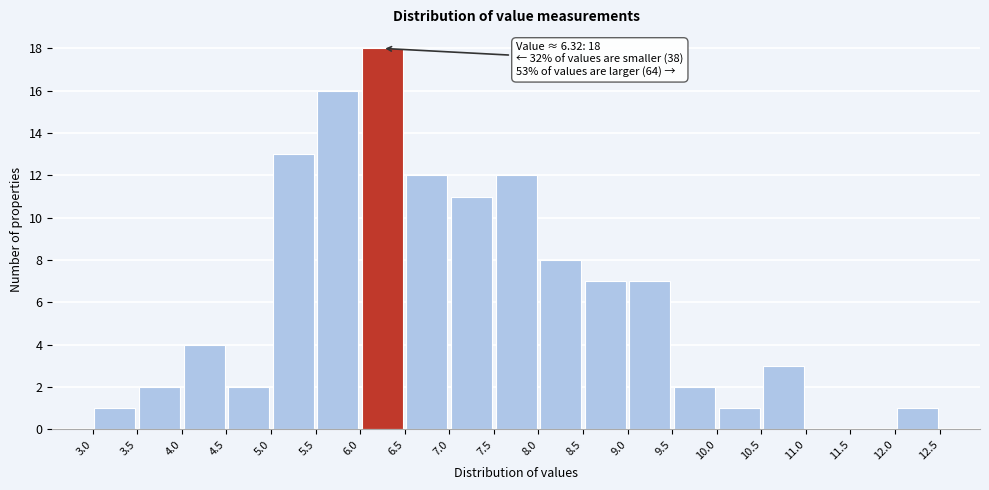

Over which range of the x-axis is the bar tallest?

6.0 to 6.5